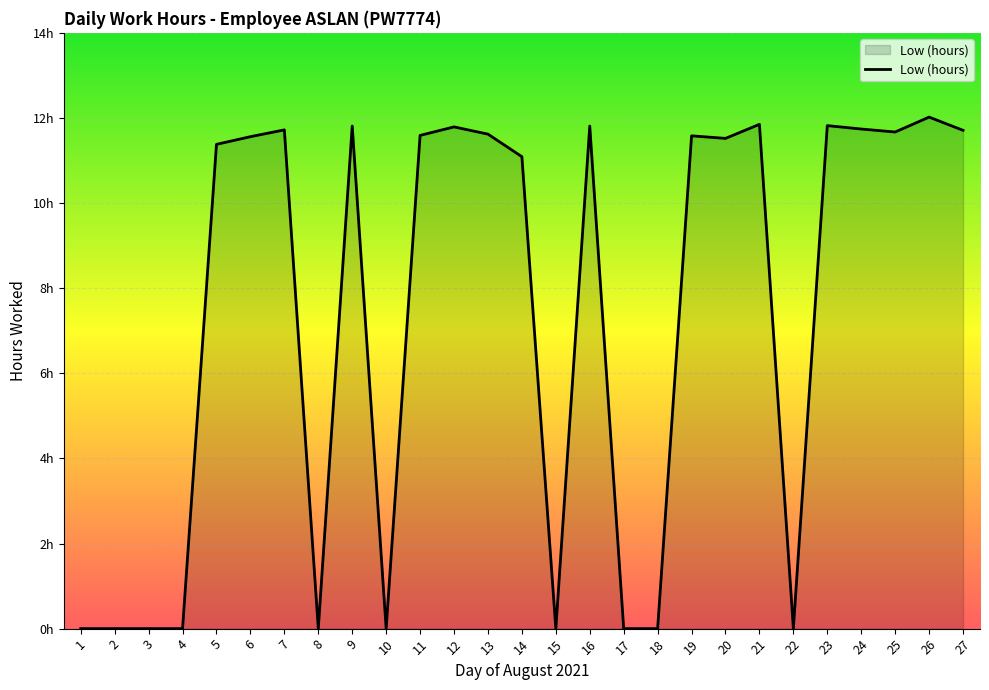

What is the value of the 21st point from the left?

11.8